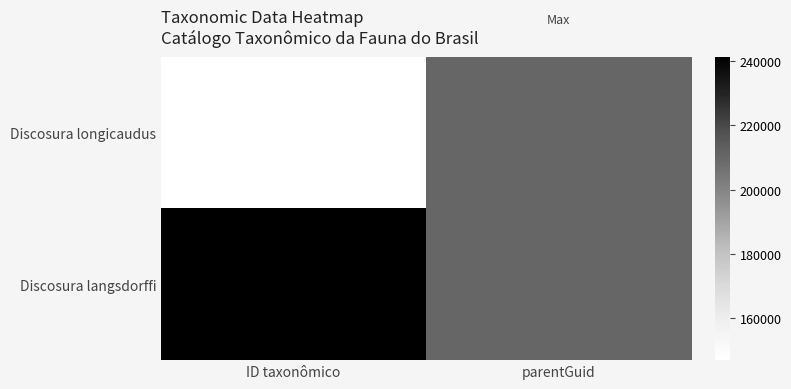

Reading left to right, list all the values displayed in this chart.

Discosura longicaudus: ID taxonômico=147058	parentGuid=209989
Discosura langsdorffi: ID taxonômico=241210	parentGuid=209989